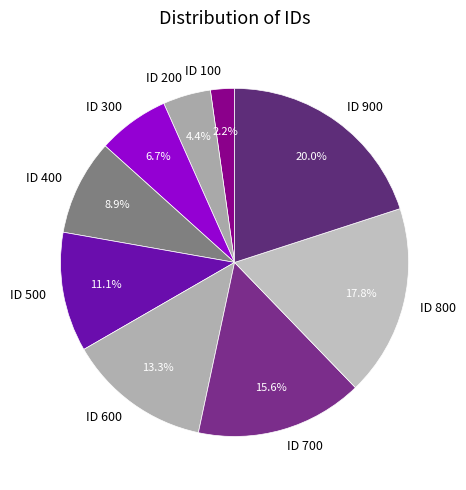

To the nearest percent, what is the combined percentage of ID 100 and ID 200?

7%